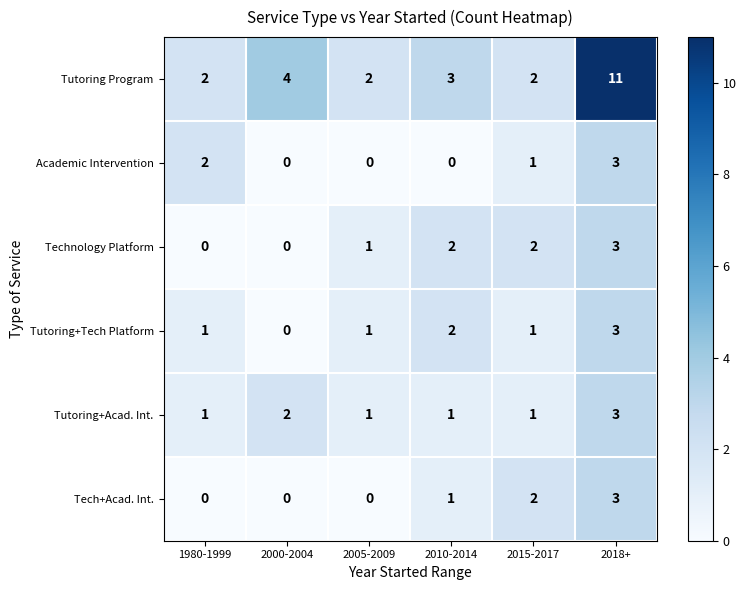

True or false: Tech+Acad. Int. has a value of 3 at 2018+.

True